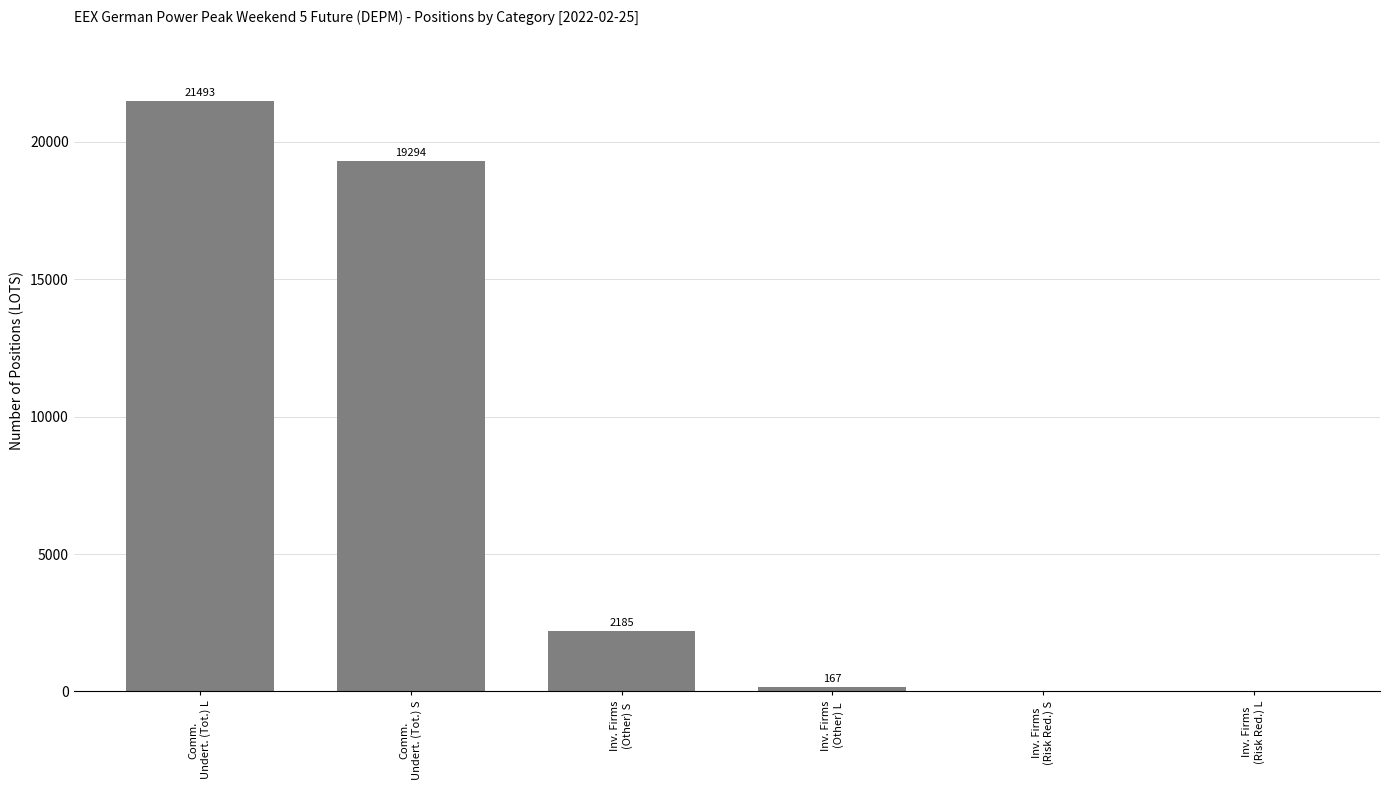

Reading left to right, transcribe all the data shown in this chart.

21493	19294	2185	167	0	0